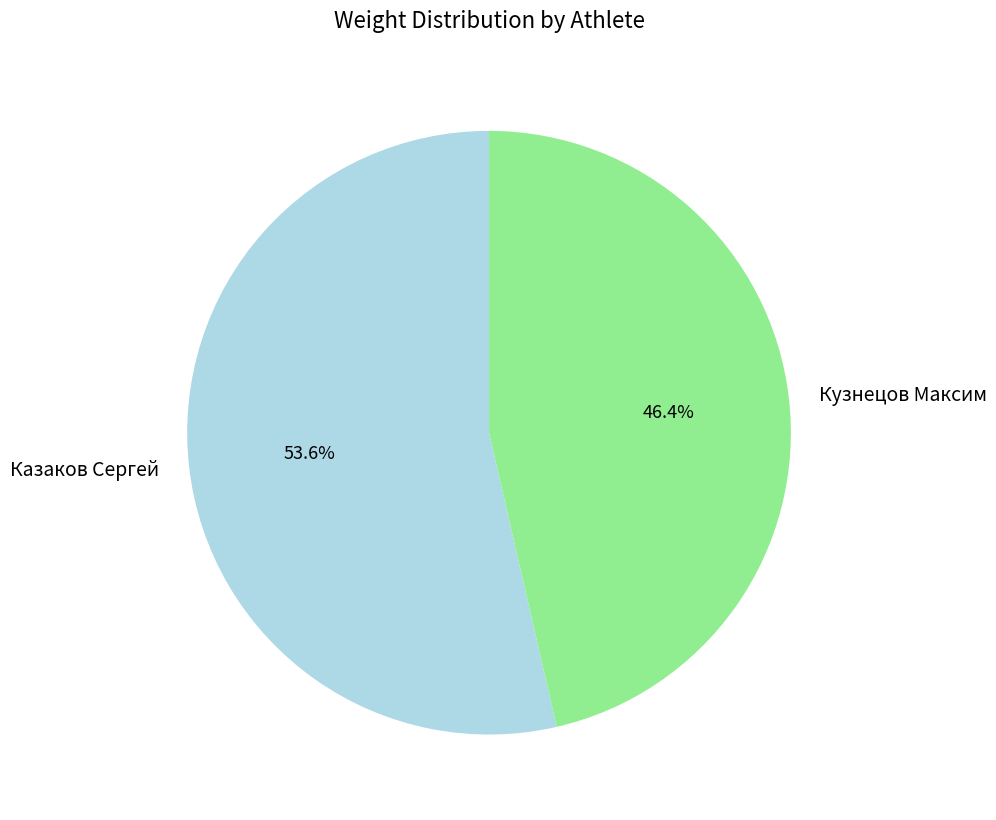

What is the largest slice in the pie chart?

Казаков Сергей